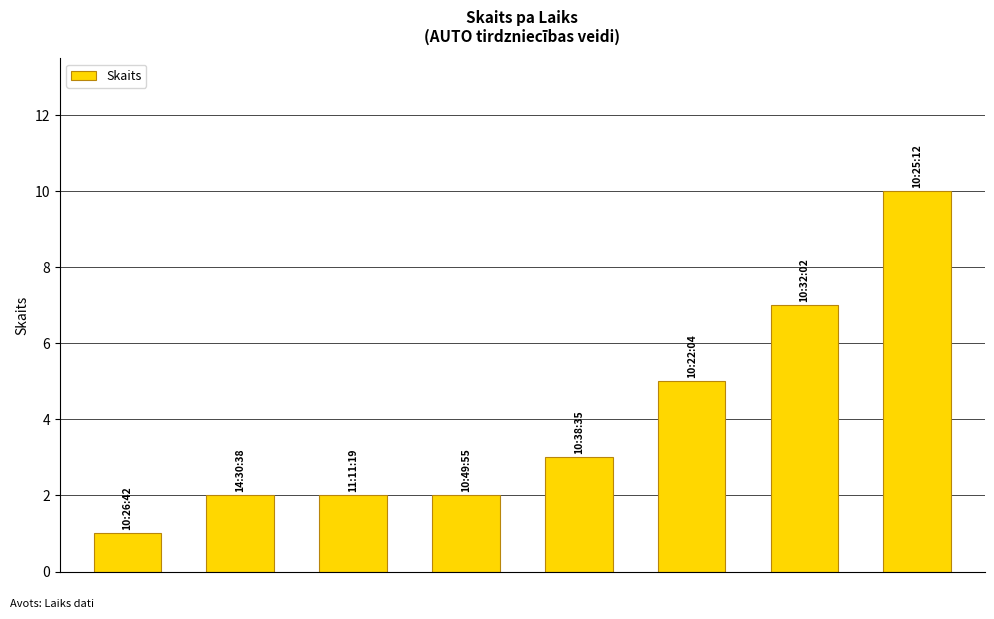

What is the sum of all values?

32